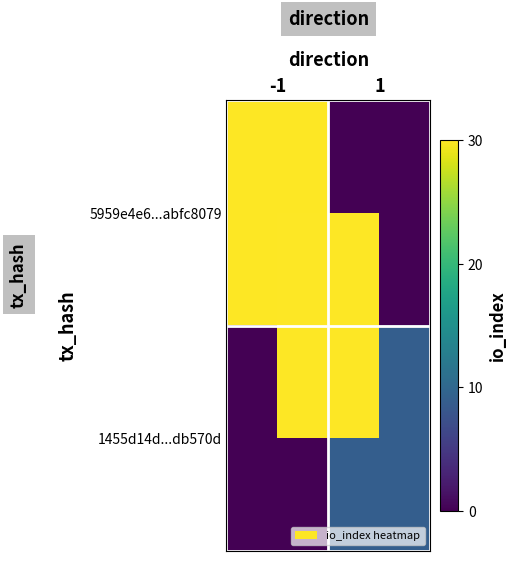

Reading left to right, list all the values displayed in this chart.

5959e4e6...abfc8079: -1=30	1=0
1455d14d...db570d: -1=0	1=9